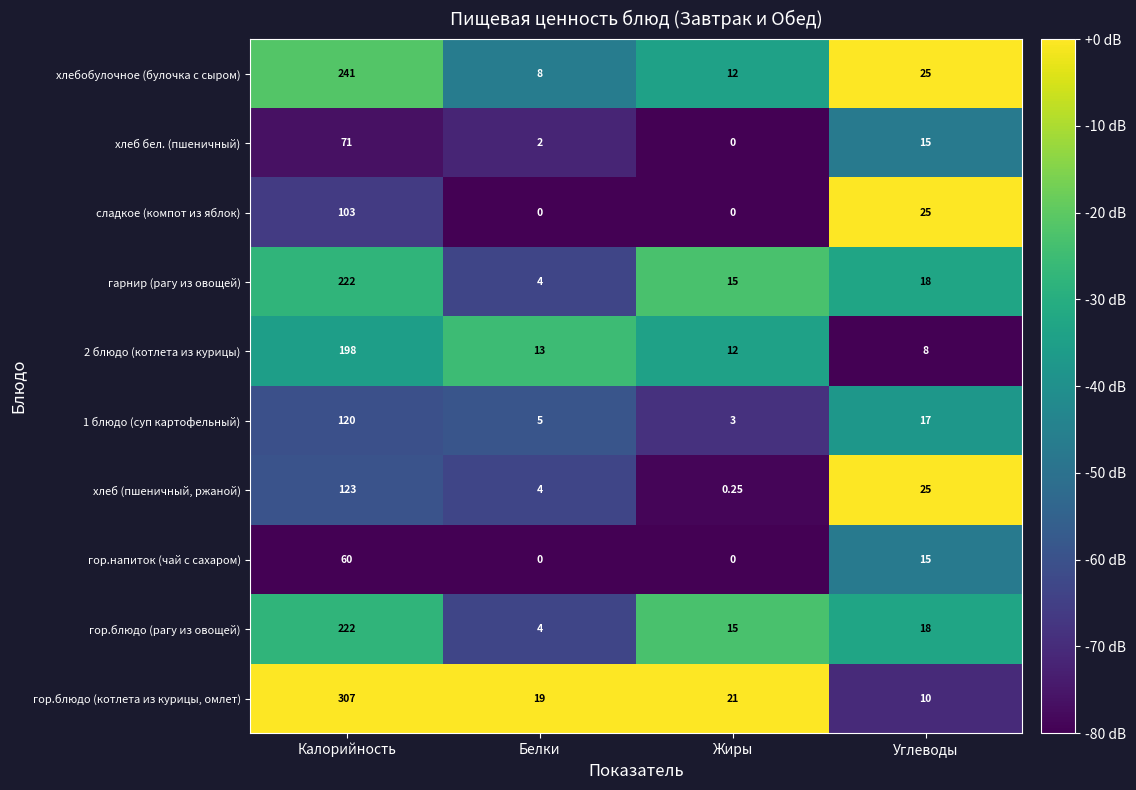

Rank the categories by 1 блюдо (суп картофельный) value from highest to lowest.

Калорийность, Углеводы, Белки, Жиры